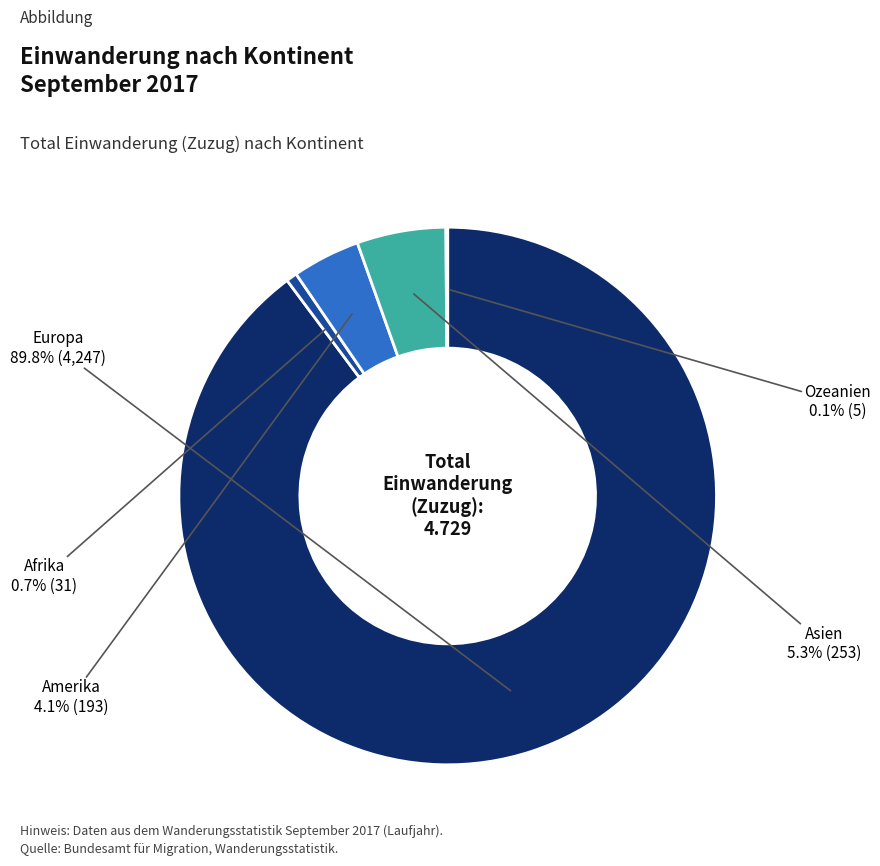

Does any single category account for the majority?

Yes